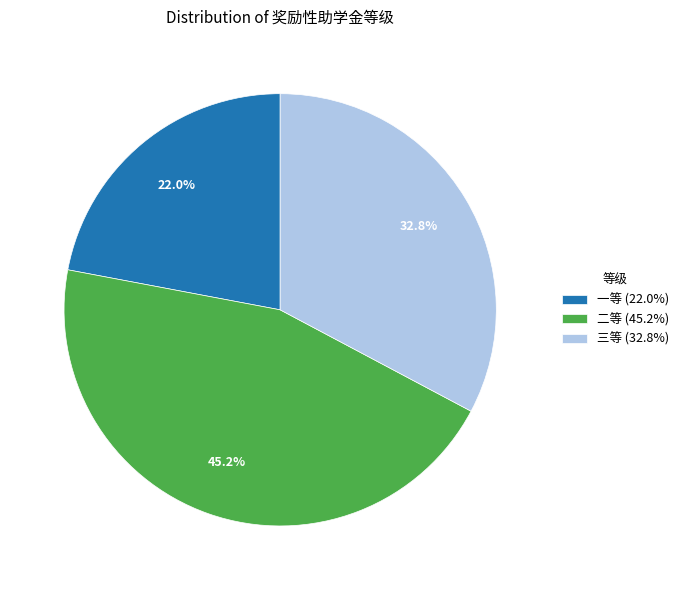

Which has a higher value, 一等 or 三等?

三等